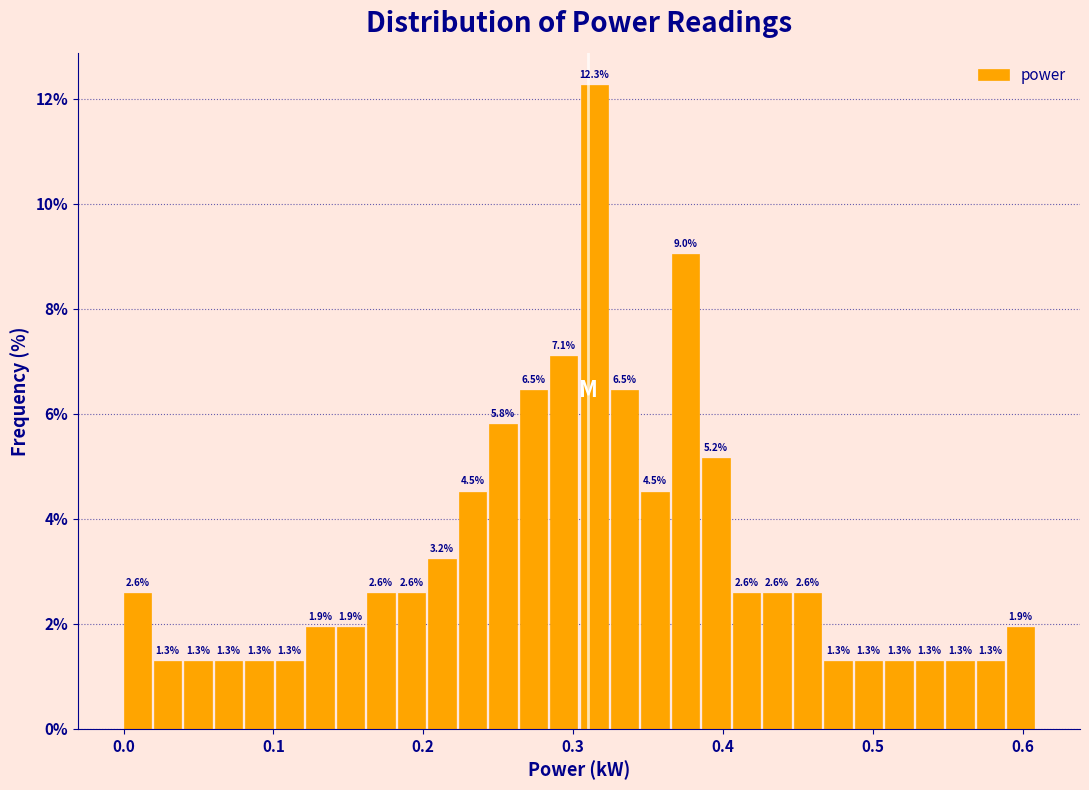

Read against the x-axis, roughly where is the centre of the tallest bar?

0.31